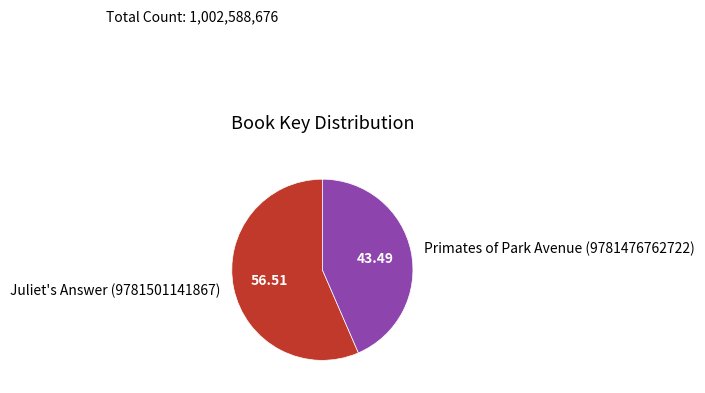

The Primates of Park Avenue (9781476762722) slice represents 53% of the pie. True or false?

False